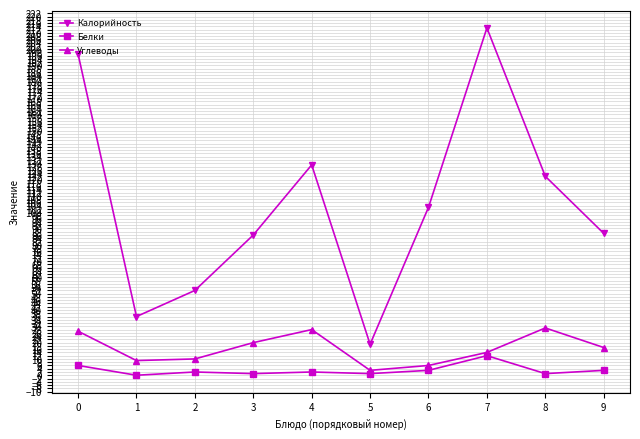

Which series has the largest range (max minus min)?

Калорийность